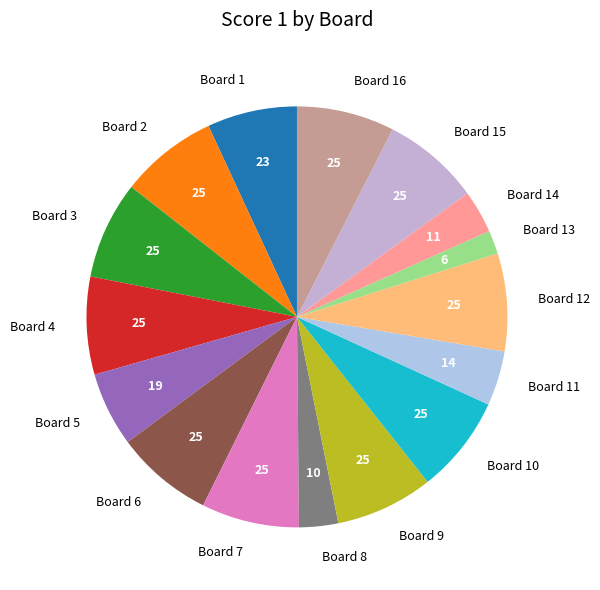

Is there any slice that represents more than half of the pie?

No